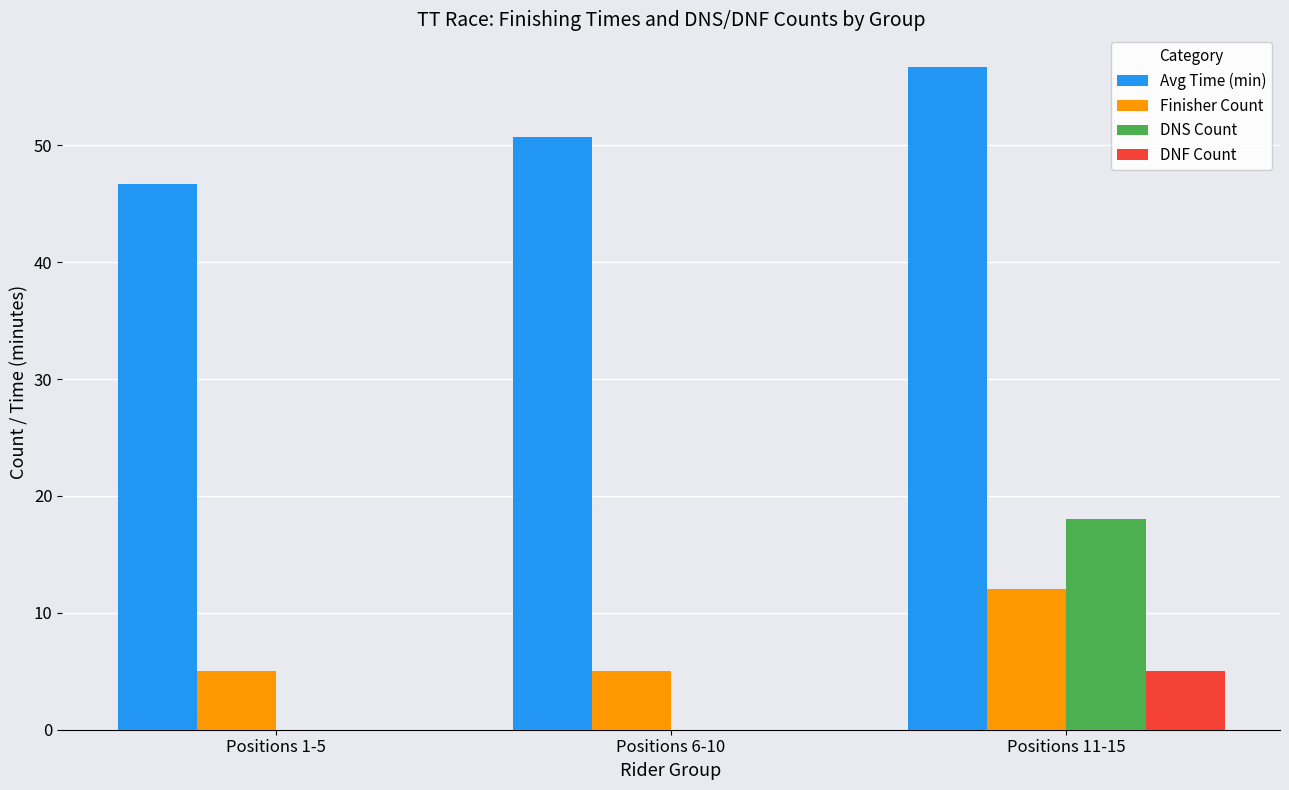

What are all the series names shown in the legend?

Avg Time (min), Finisher Count, DNS Count, DNF Count